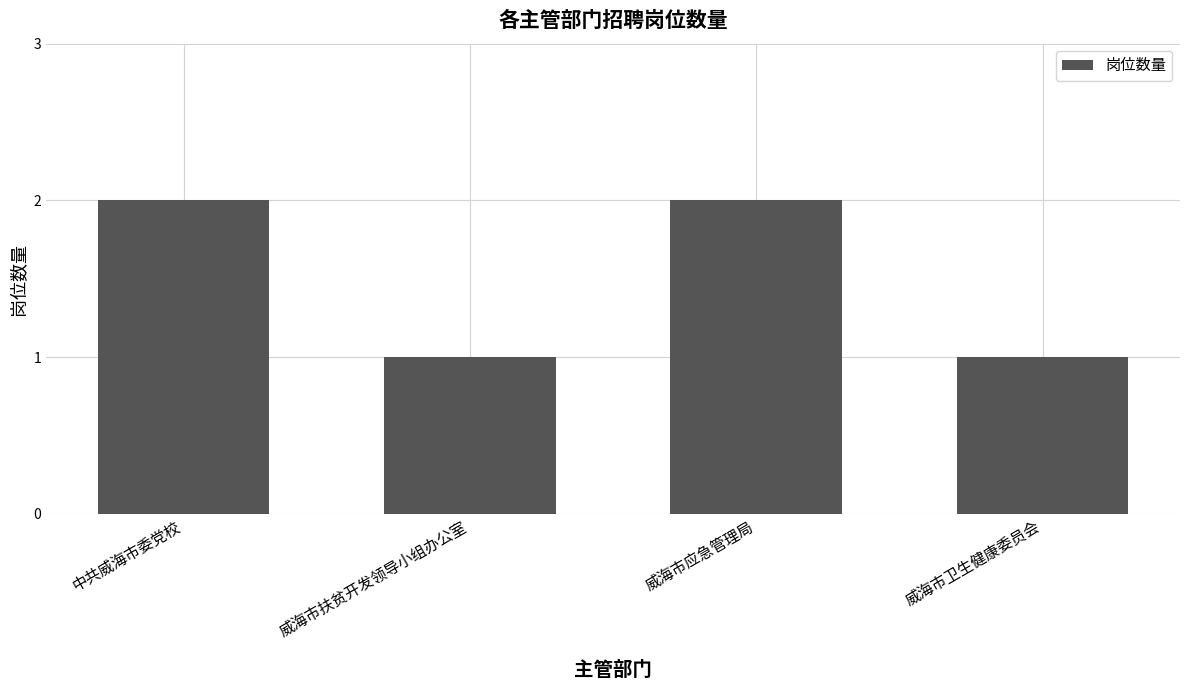

Reading left to right, transcribe all the data shown in this chart.

中共威海市委党校=2	威海市扶贫开发领导小组办公室=1	威海市应急管理局=2	威海市卫生健康委员会=1